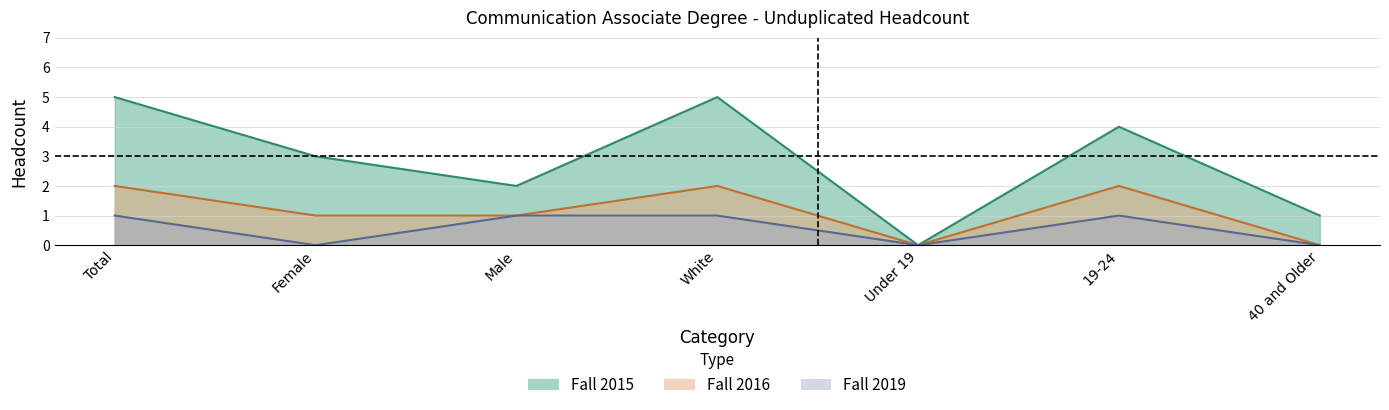

List the series in order of their overall mean, highest first.

Fall 2015, Fall 2016, Fall 2019